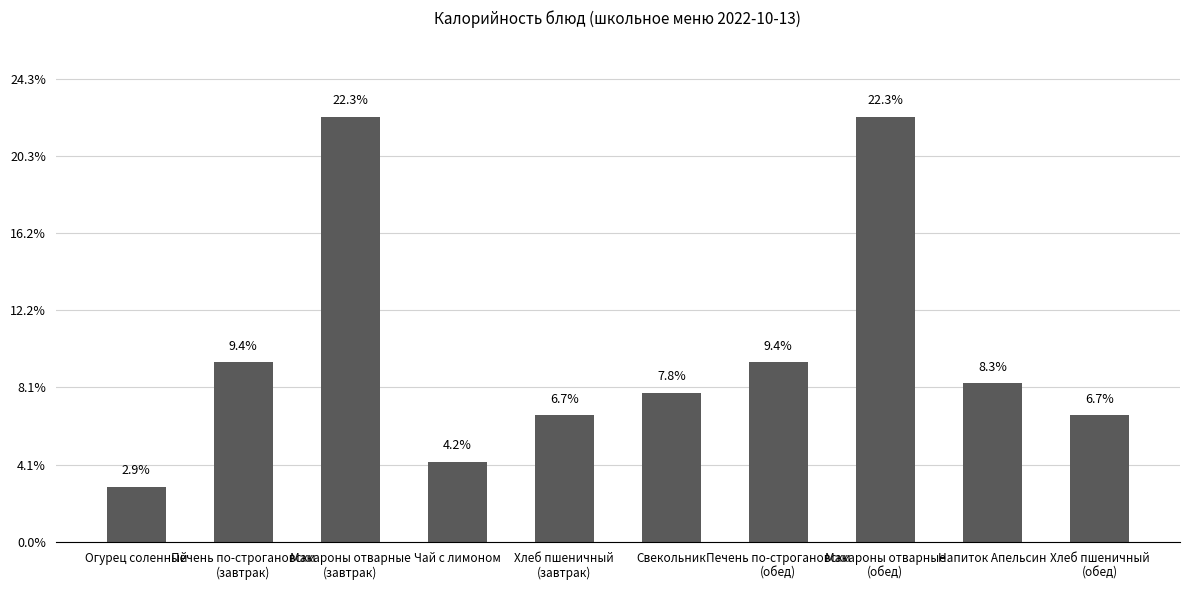

Reading right to left, transcribe all the data shown in this chart.

82.0	102.6	275.1	116.3	96.4	82.0	52.0	275.1	116.3	35.6